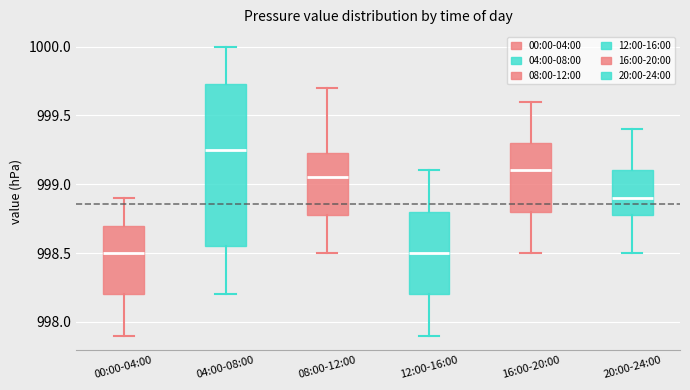

Which box is the tallest, from its lower edge to its upper edge?

04:00-08:00